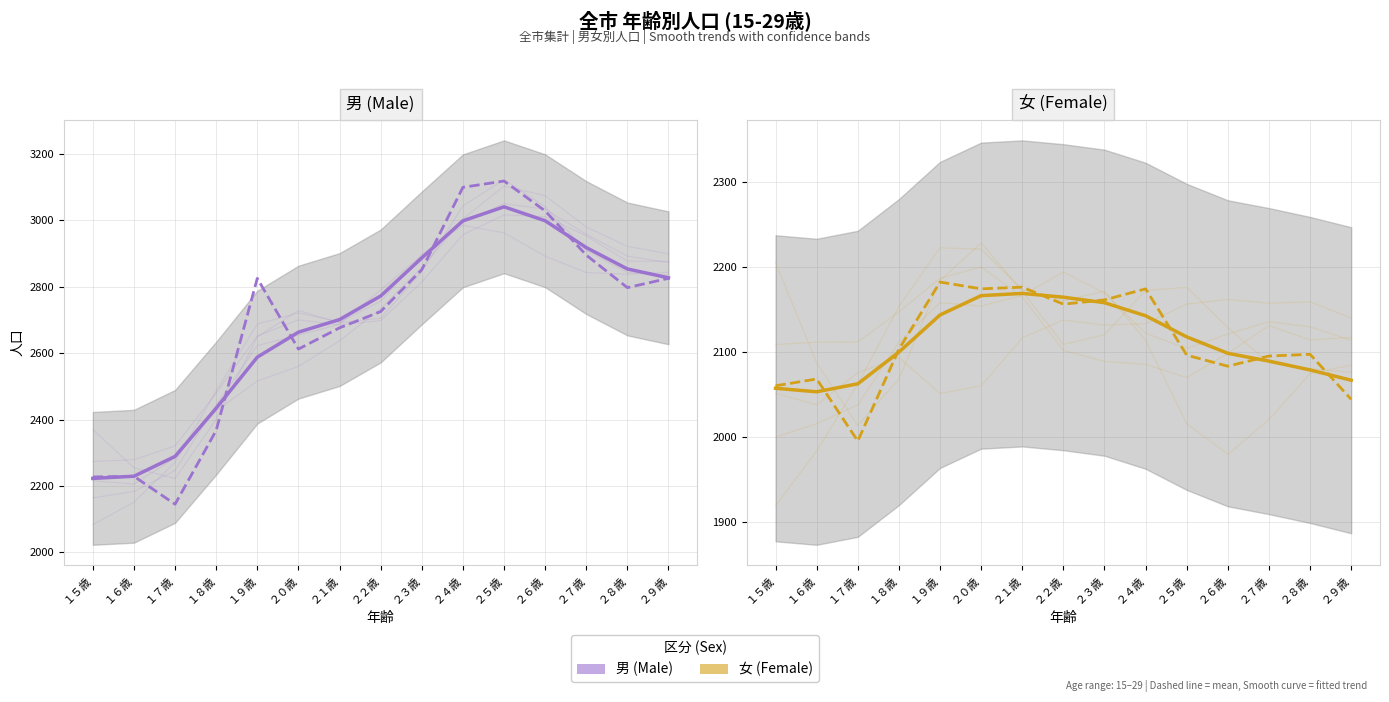

True or false: 男 (Male) trend has a value of 2229.2 at １６歳.

True